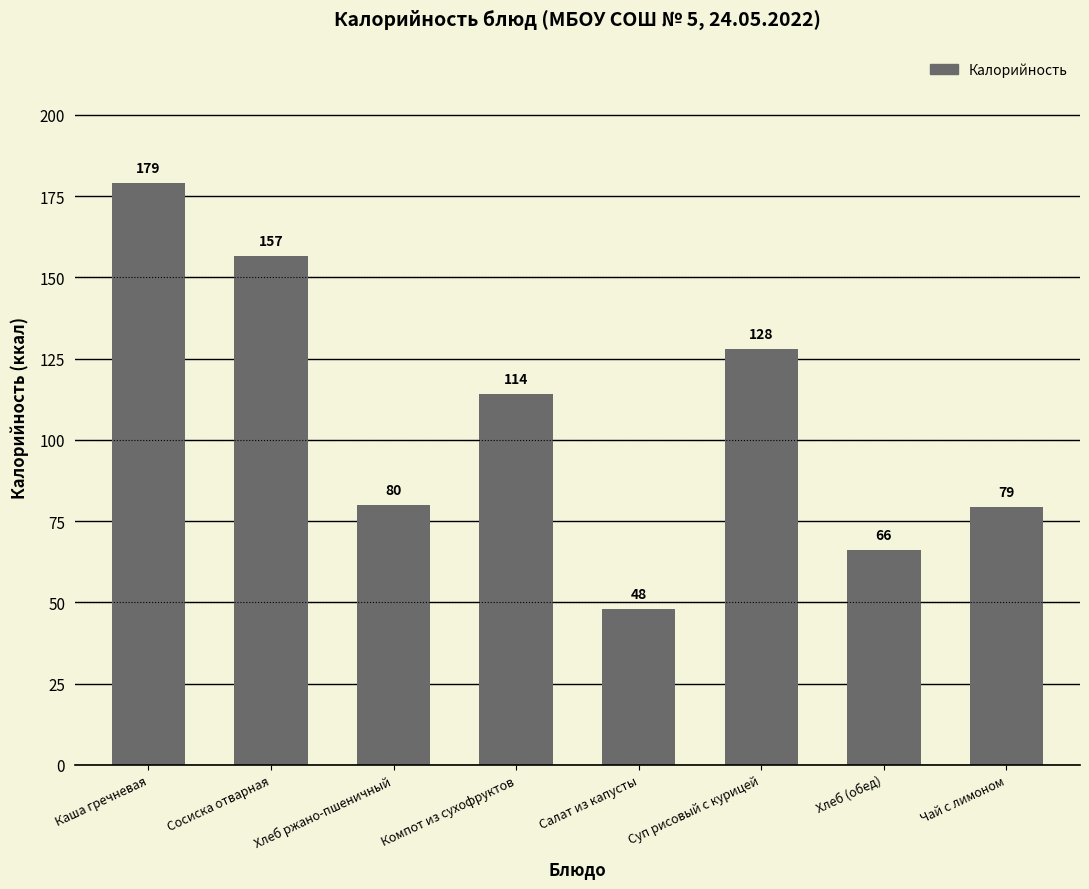

Approximately how many times larger is the value at Каша гречневая compared to Хлеб (обед)?

2.7